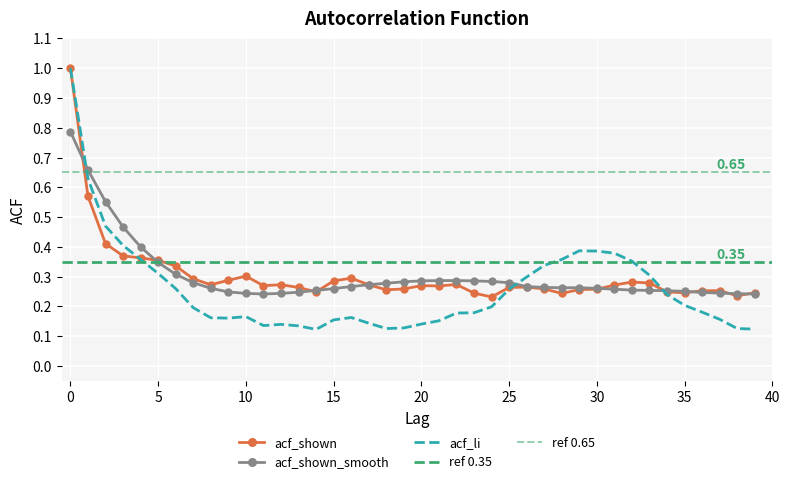

Where is the first local minimum for acf_li?

9